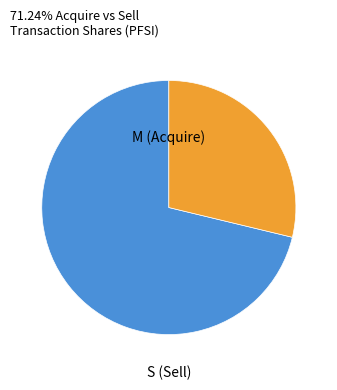

Does any single category account for the majority?

Yes